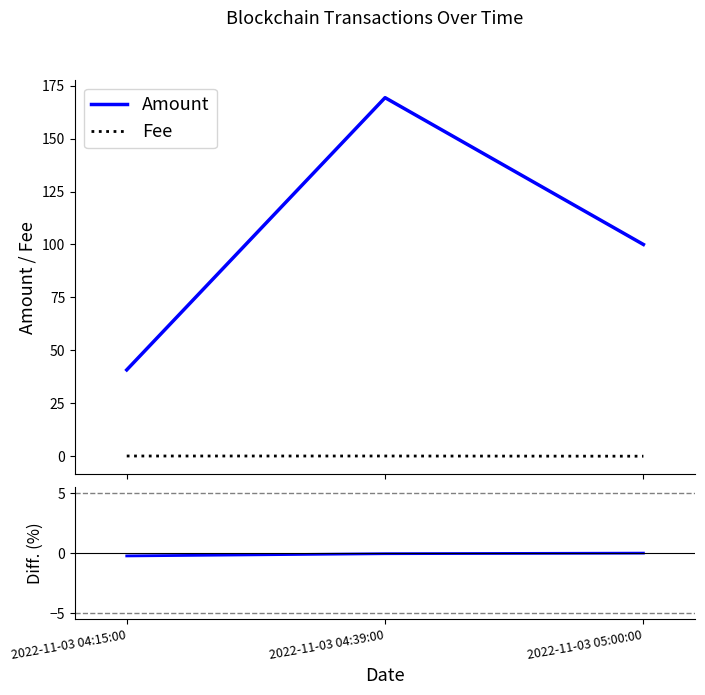

Rank the categories by Amount value from highest to lowest.

2022-11-03 04:39:00, 2022-11-03 05:00:00, 2022-11-03 04:15:00